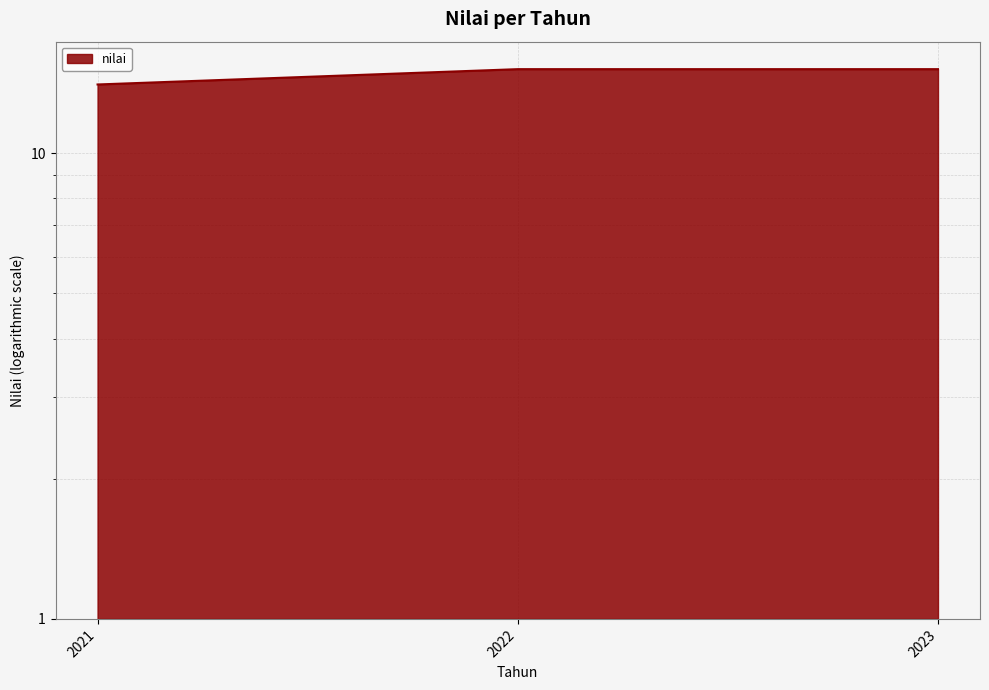

Reading left to right, list all the values displayed in this chart.

2021=14.0	2022=15.2	2023=15.2